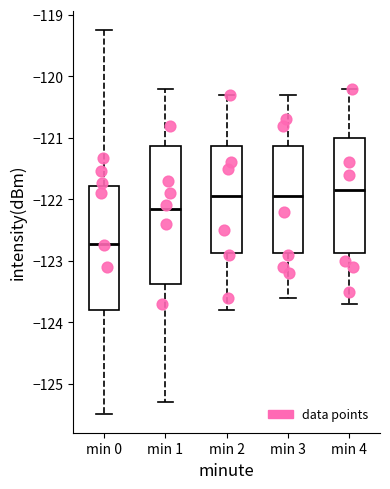

Where is the lower edge of the box for min 0 on the y-axis? The values are not printed on the chart, so give them approximately, as read against the axis.

-123.8